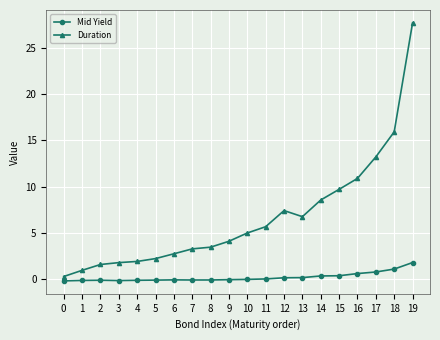

How many values in the Duration series exceed 5?

10